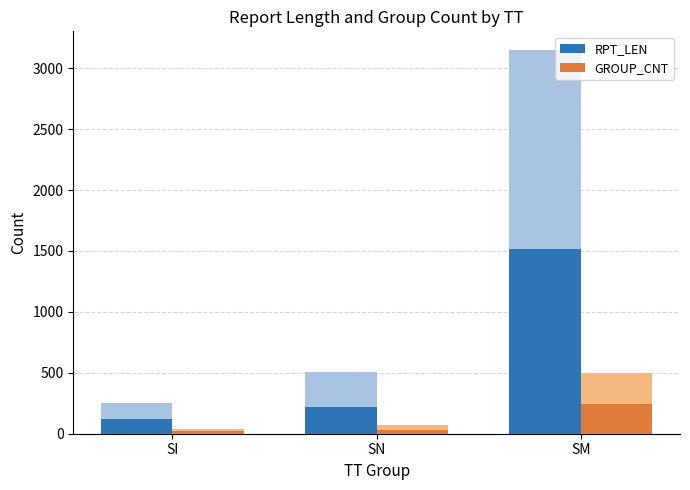

What is the total value across all series at SI?

143